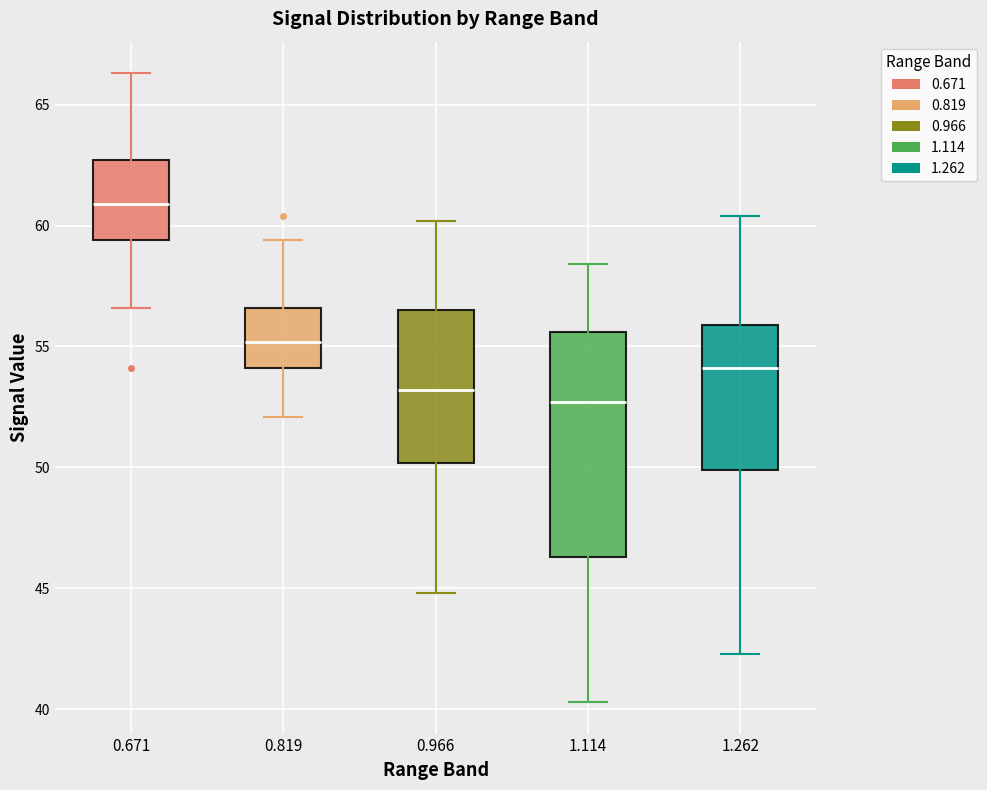

Which box is the tallest, from its lower edge to its upper edge?

1.114